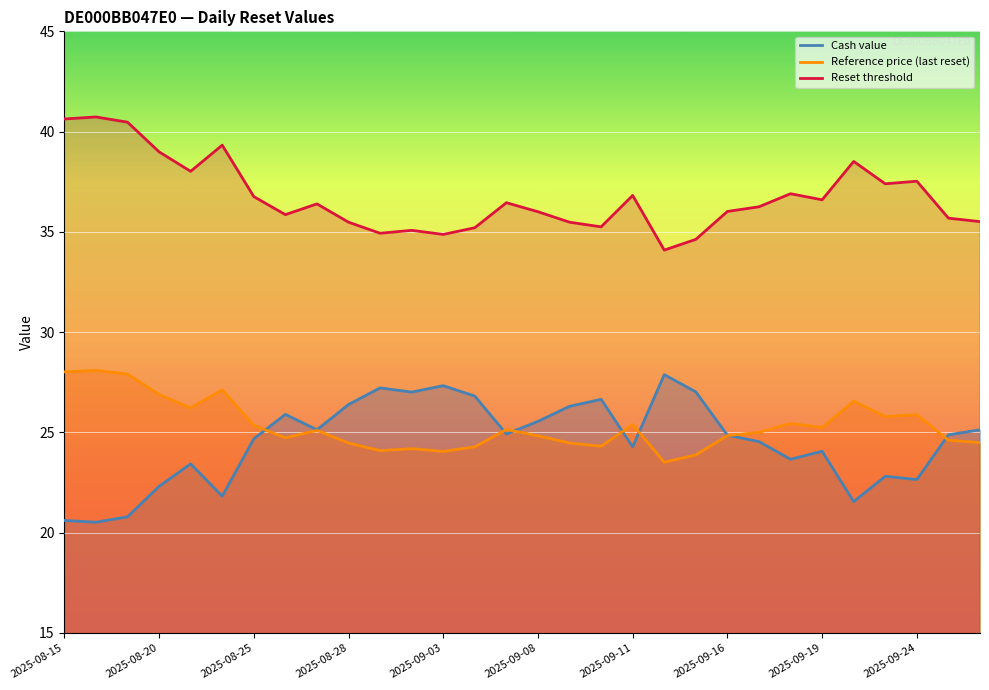

True or false: Cash value has a value of 43.5 at 2025-09-03.

False